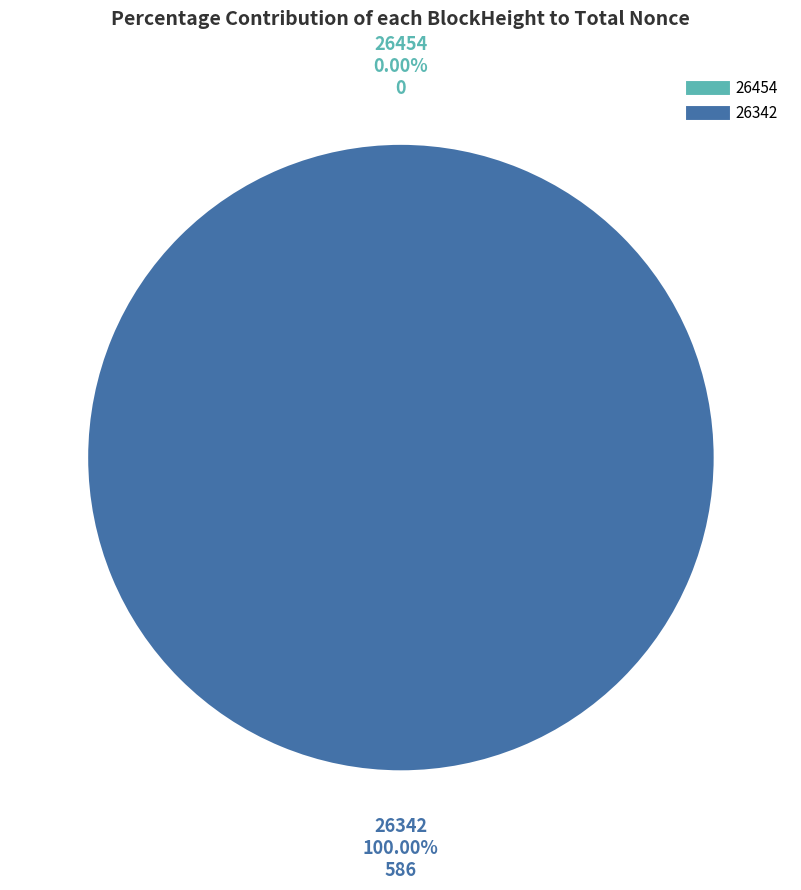

Is it true that 26342 is 100% of the pie?

True